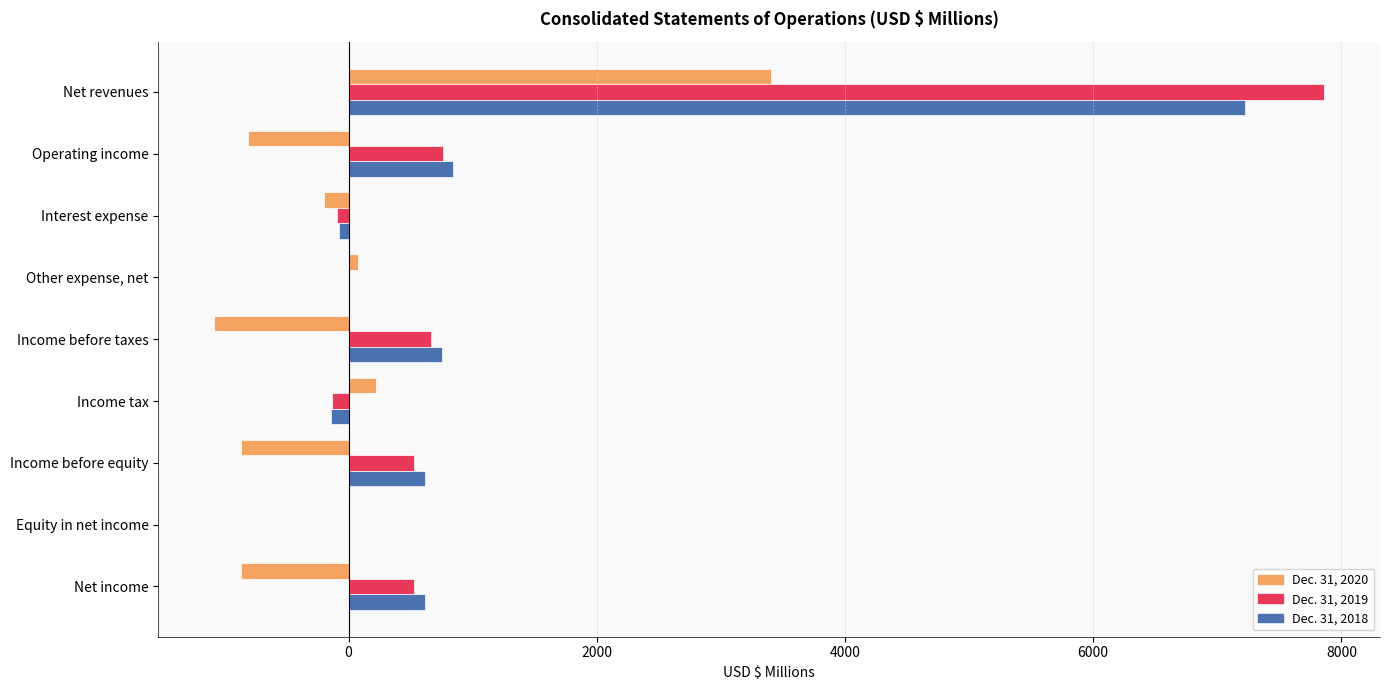

What is the sum of all Dec. 31, 2018 values?

9842.6